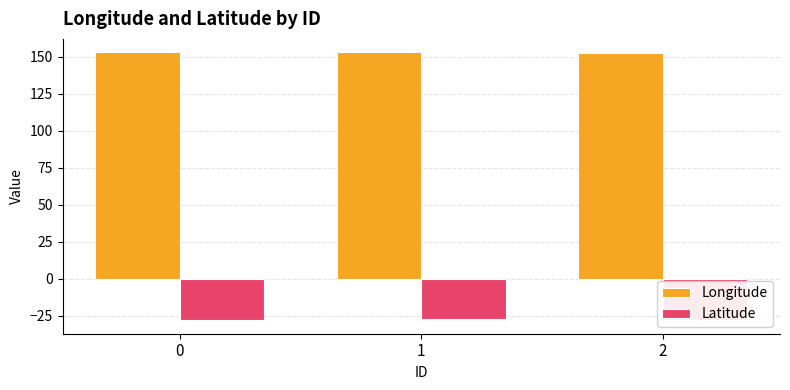

What is the lowest value of the Latitude series?

-28.1